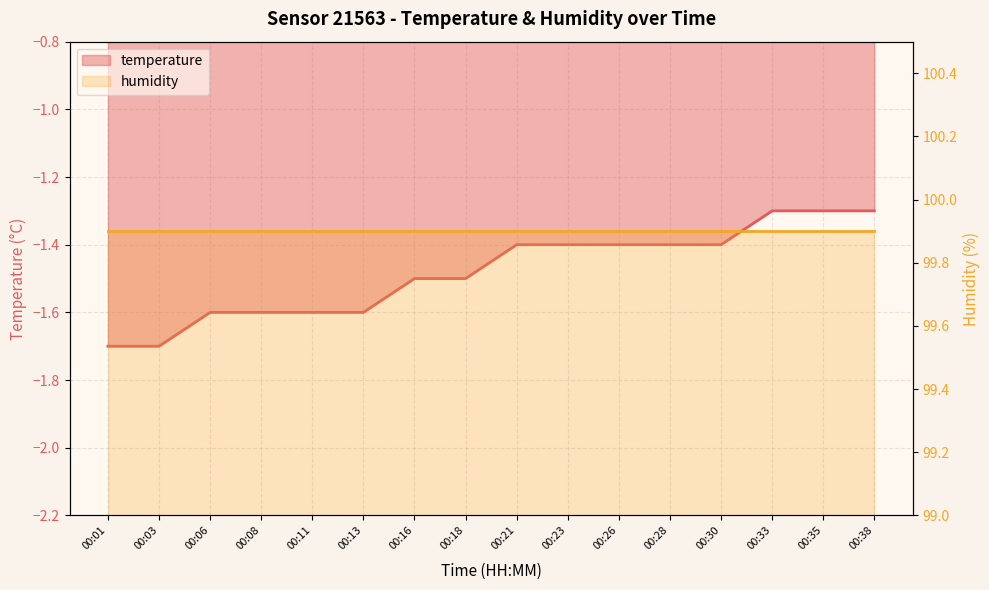

Rank the categories by value from highest to lowest.

00:33, 00:35, 00:38, 00:21, 00:23, 00:26, 00:28, 00:30, 00:16, 00:18, 00:06, 00:08, 00:11, 00:13, 00:01, 00:03